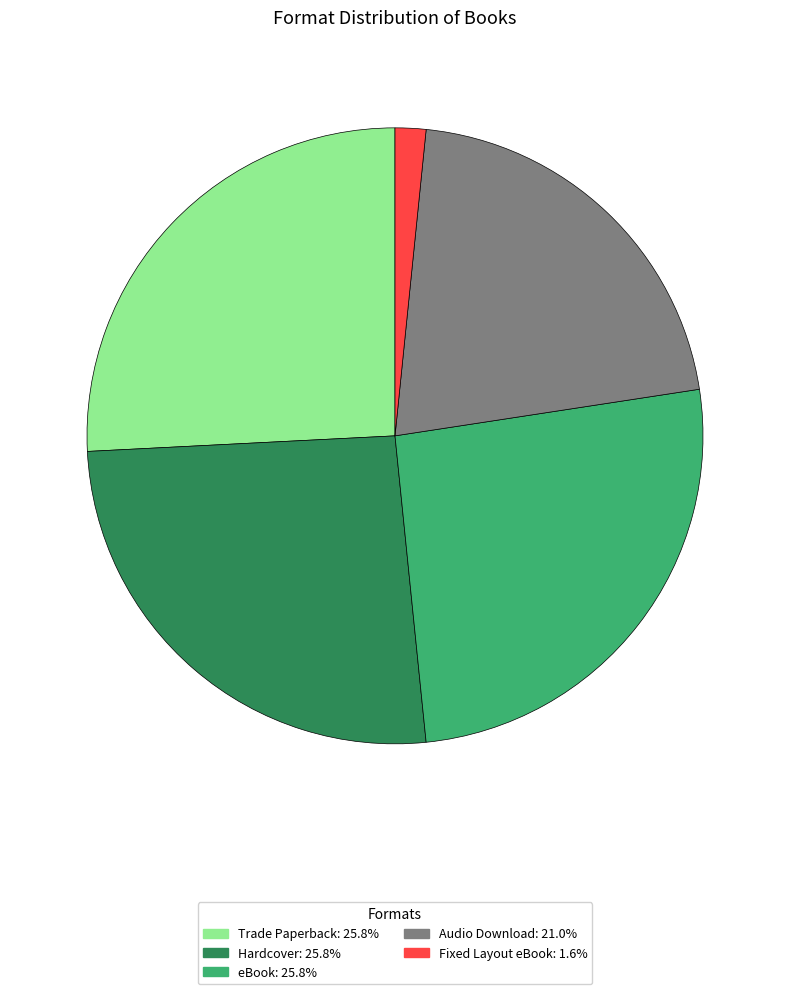

Combined, do Fixed Layout eBook and Trade Paperback account for over 50%?

No